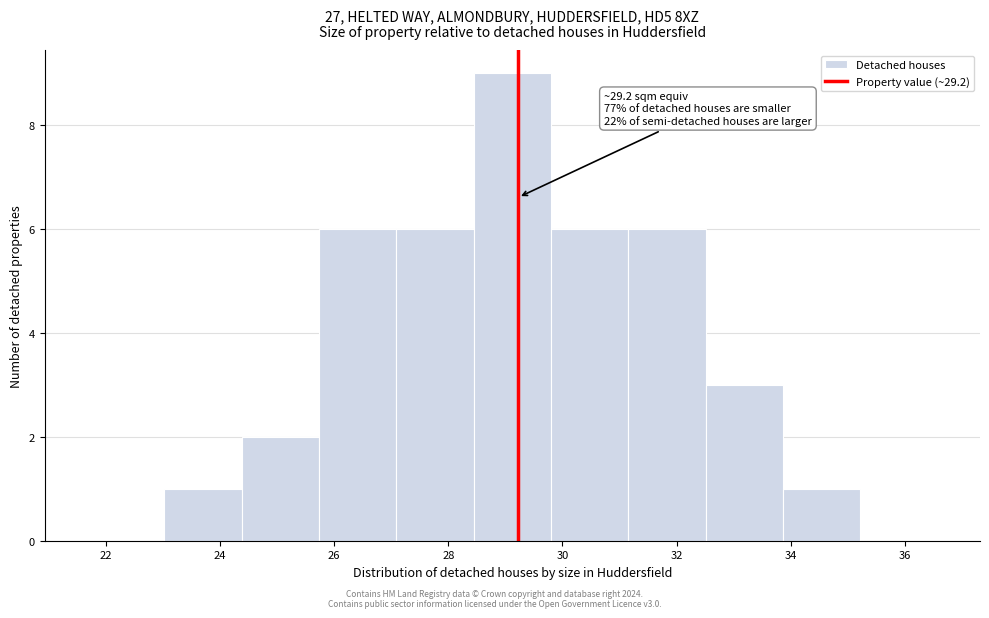

Which range on the x-axis has the tallest bar?

28.4 to 29.8